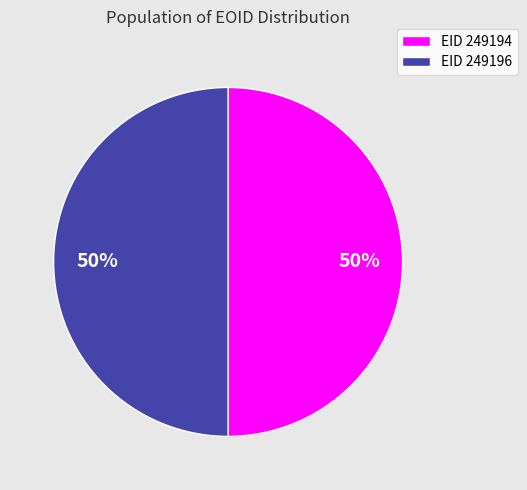

How many slices are in this pie chart?

2